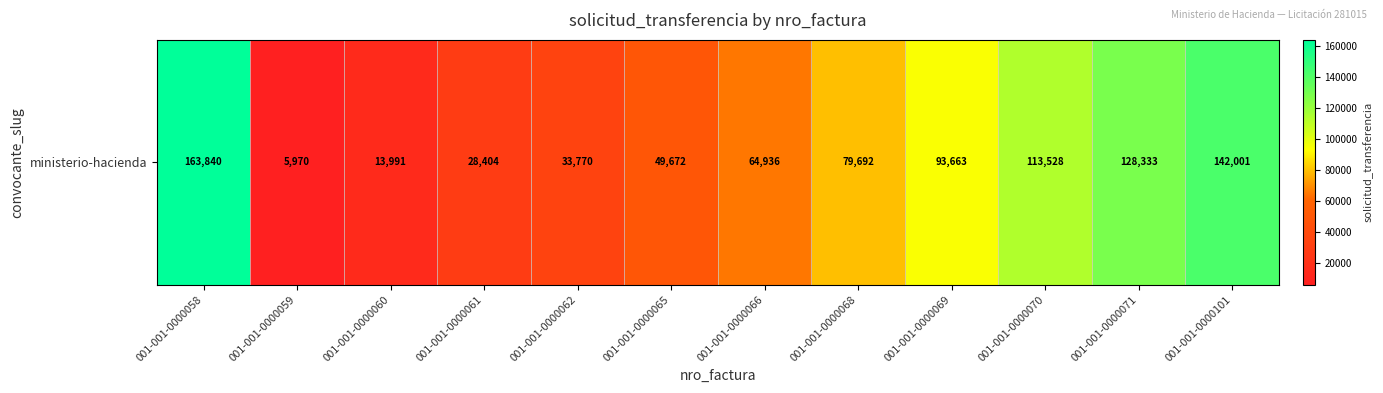

Is it true that the value at 001-001-0000101 is 67996?

False